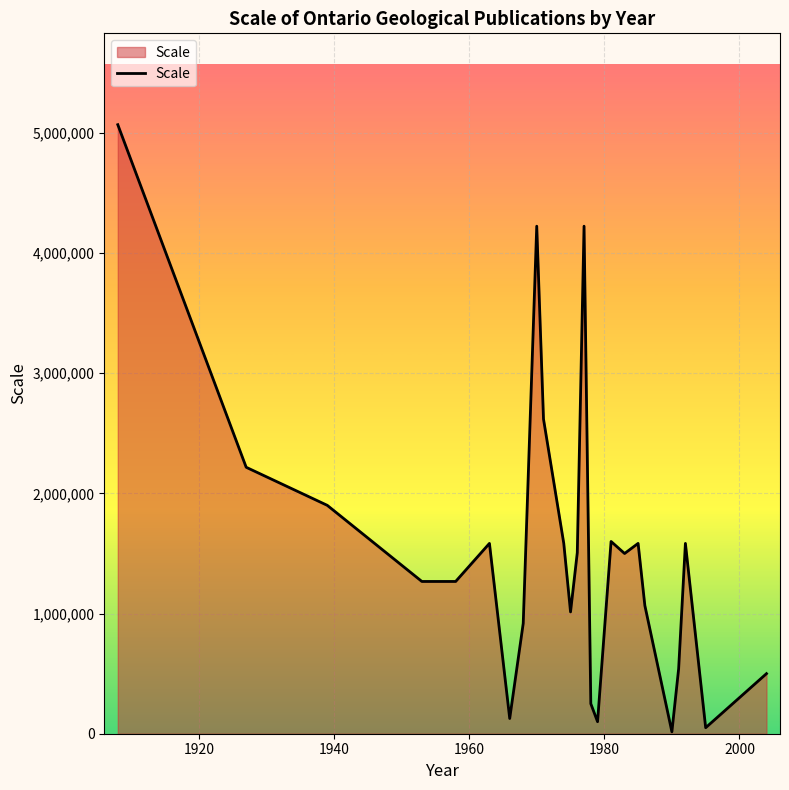

What is the difference between the maximum and minimum values?

5052960.0